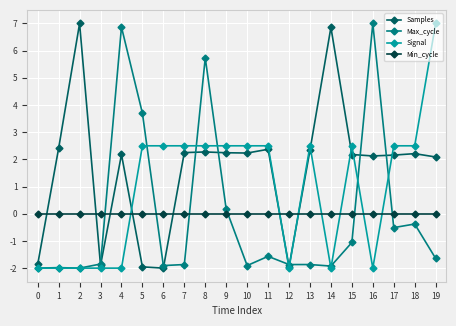

Count the number of data series in this chart.

4